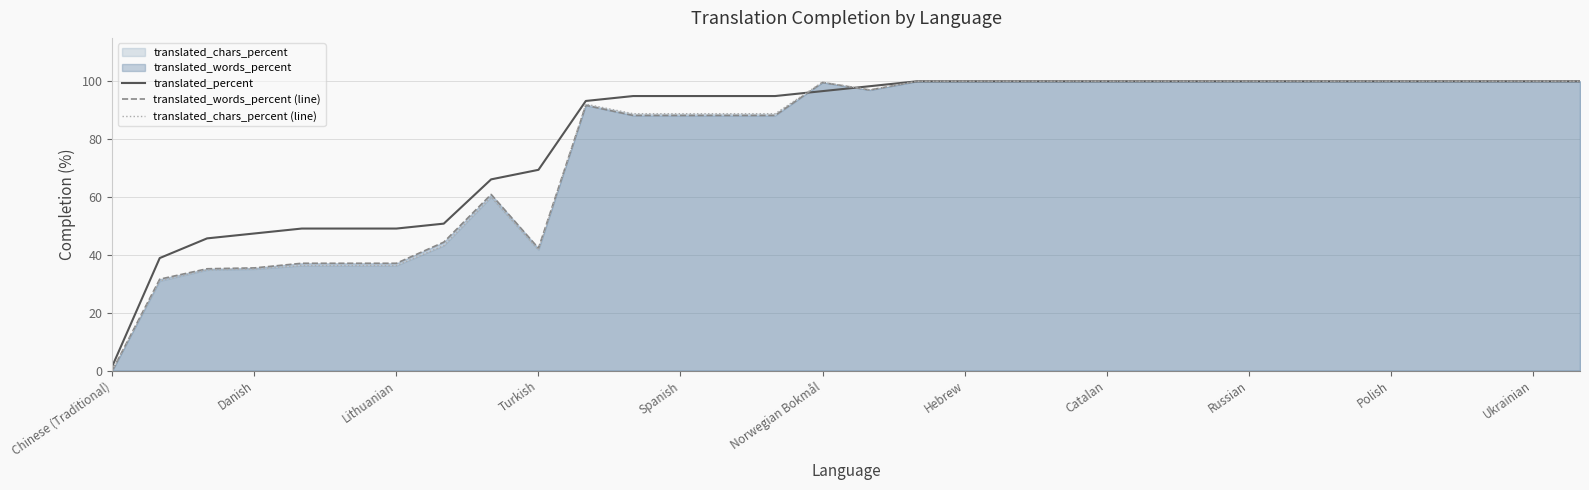

The translated_words_percent (line) series shows 100.0 at Hebrew. True or false?

True